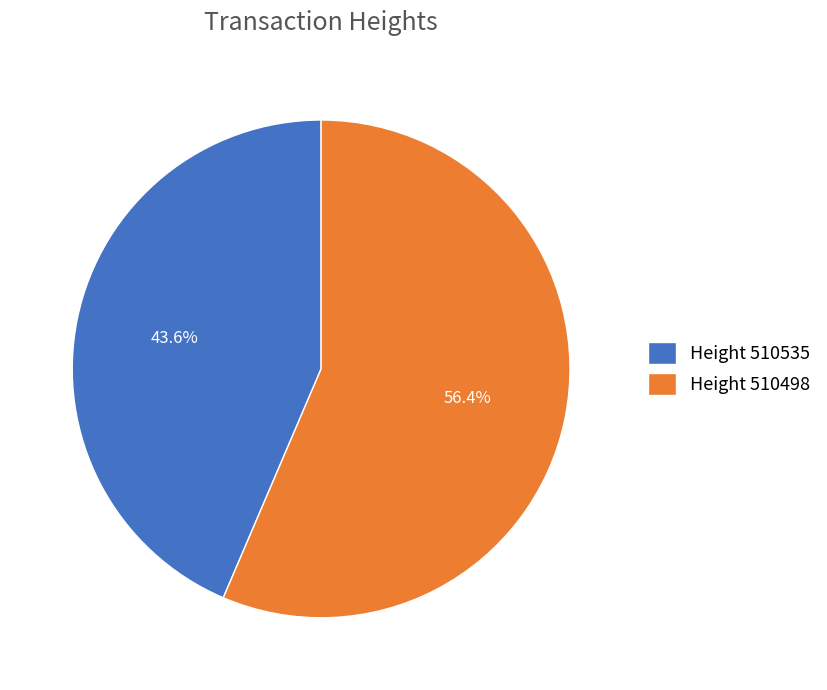

Does Height 510535 represent more than half of the total?

No